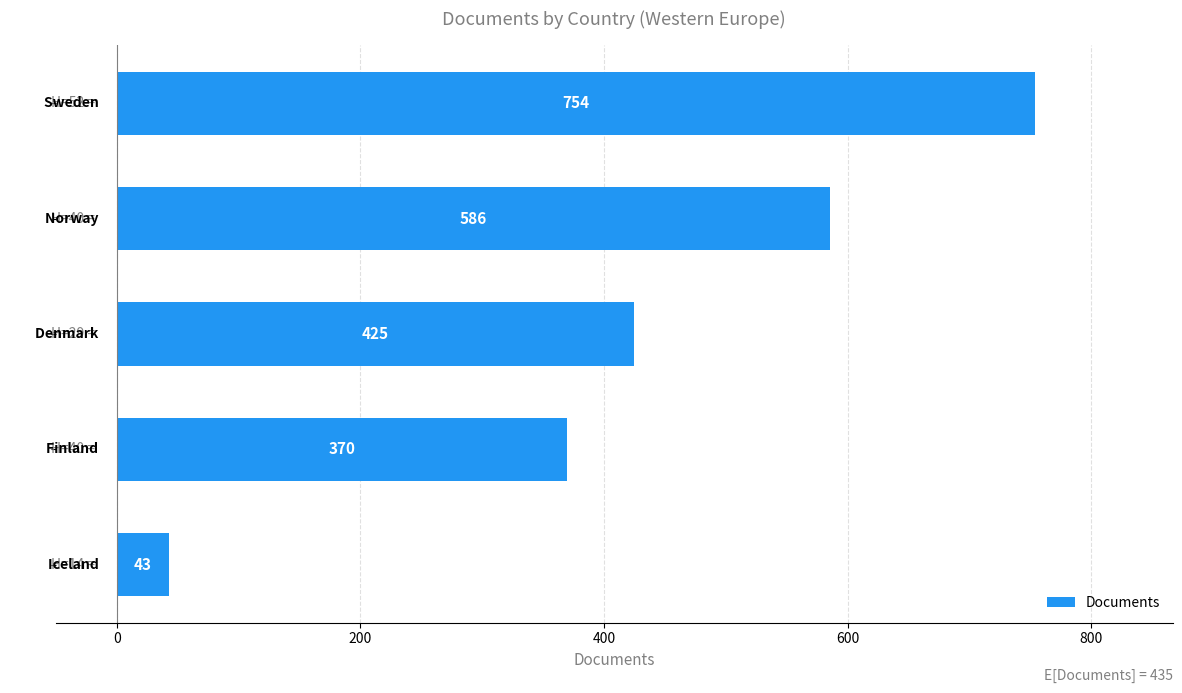

What is the smallest value displayed?

43